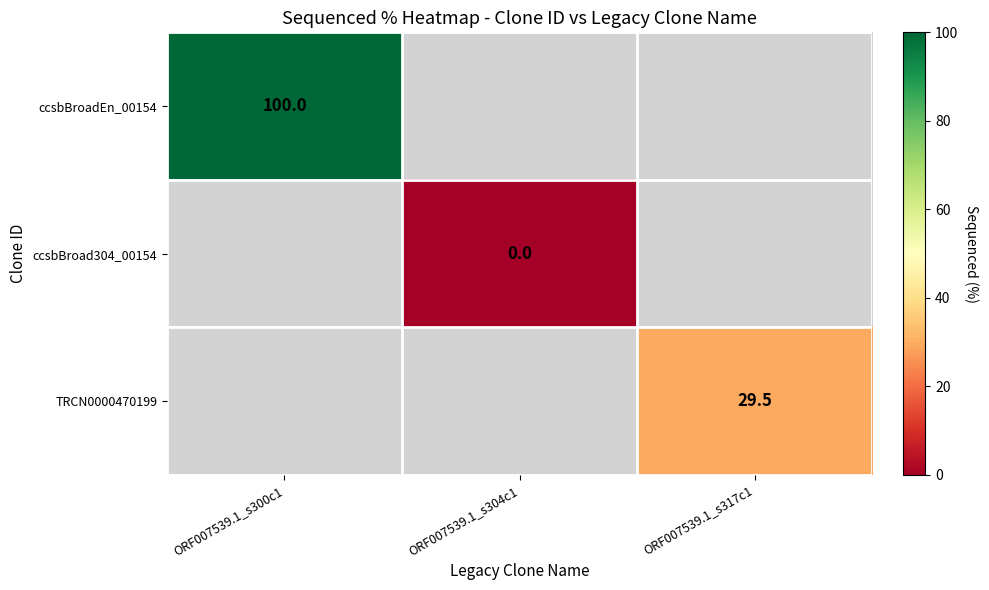

How many data points does each series have?

3